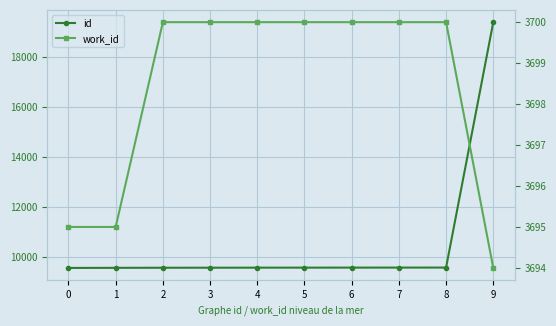

What is the value of the id point at the 2nd from the left?

9576